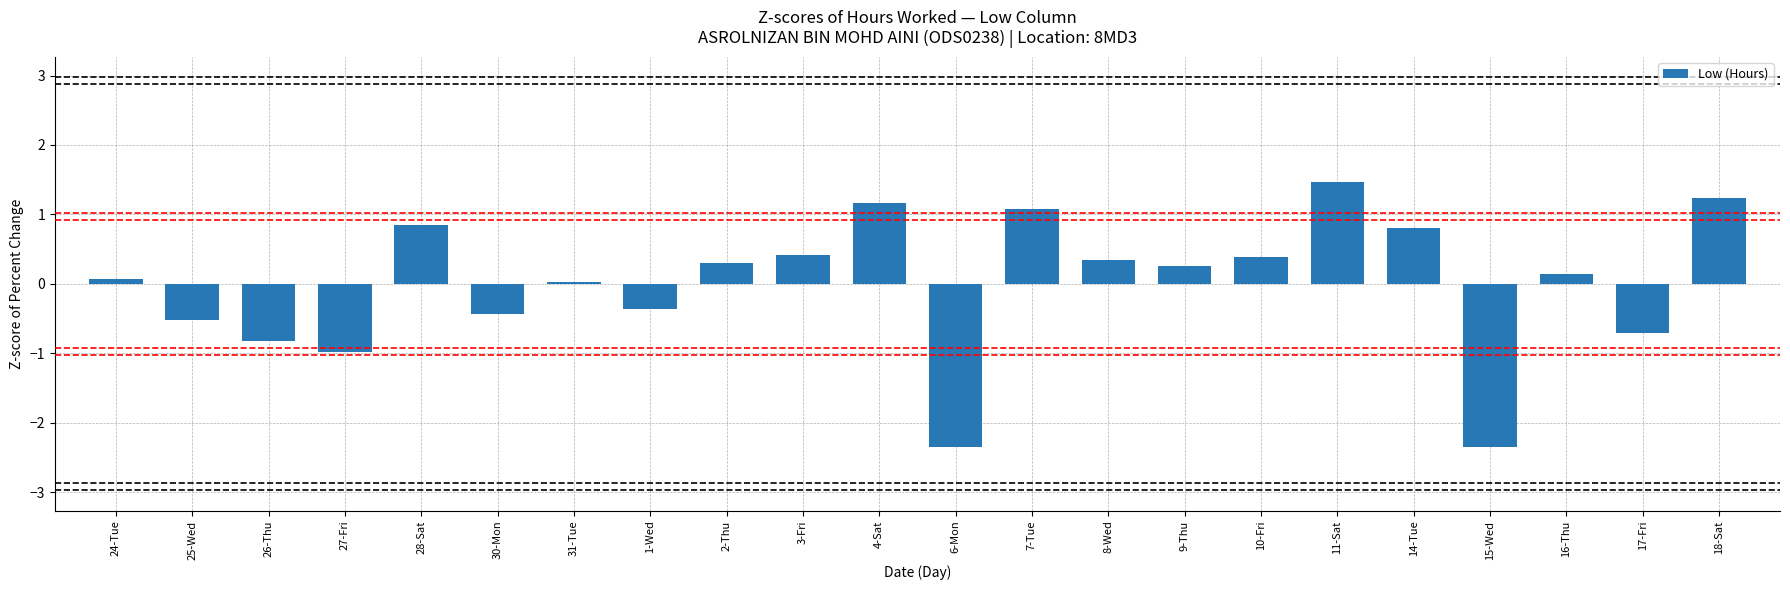

Where does the data first go above 0?

24-Tue